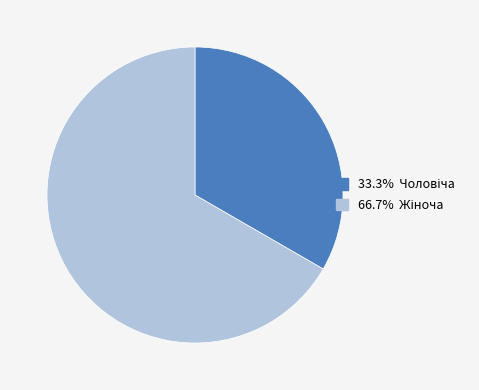

How many segments does this pie chart have?

2